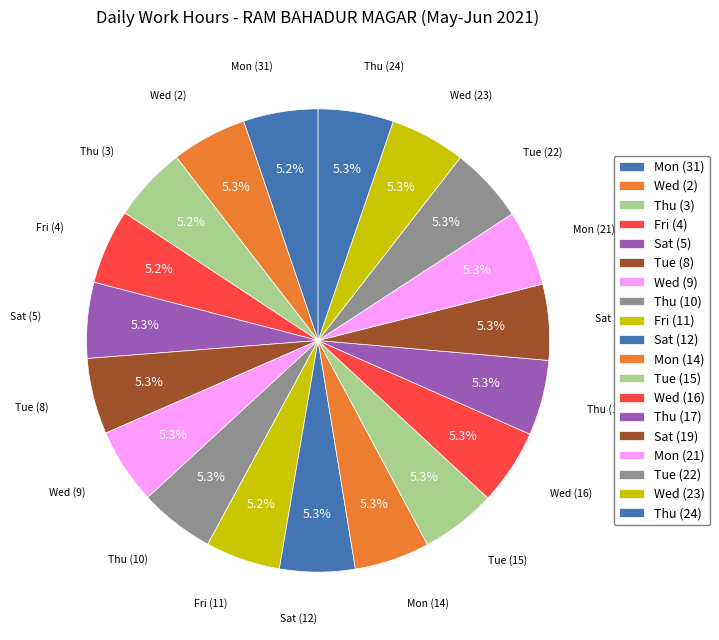

To the nearest percent, what is the combined percentage of Fri (11) and Wed (9)?

11%